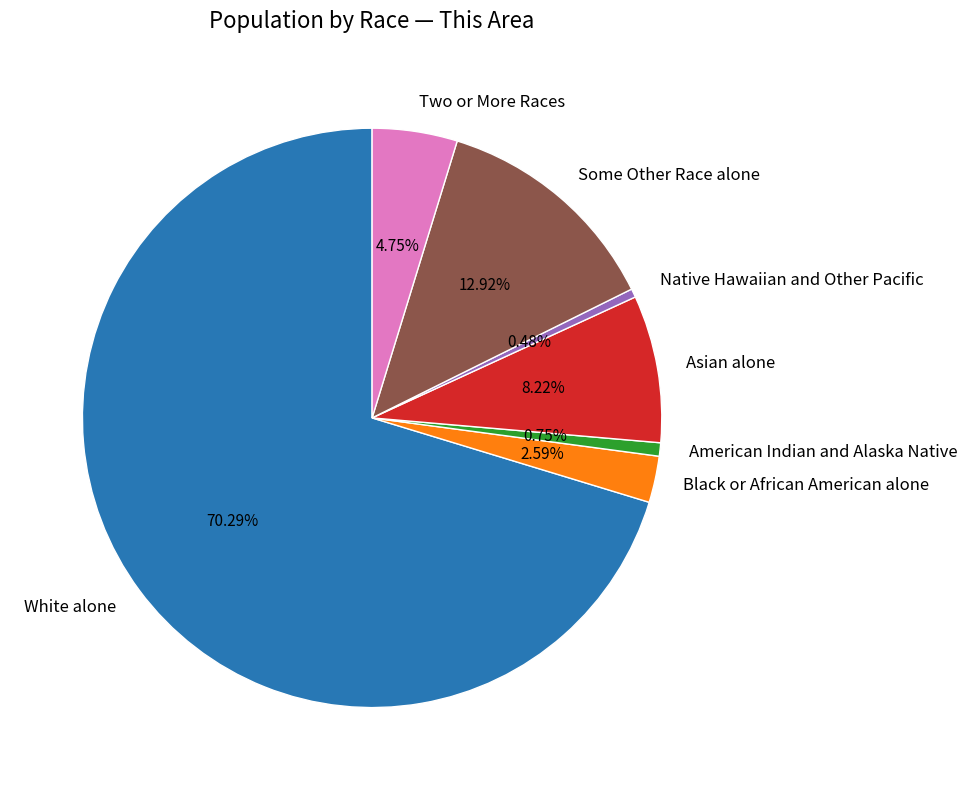

Which category has the biggest portion of the pie?

White alone